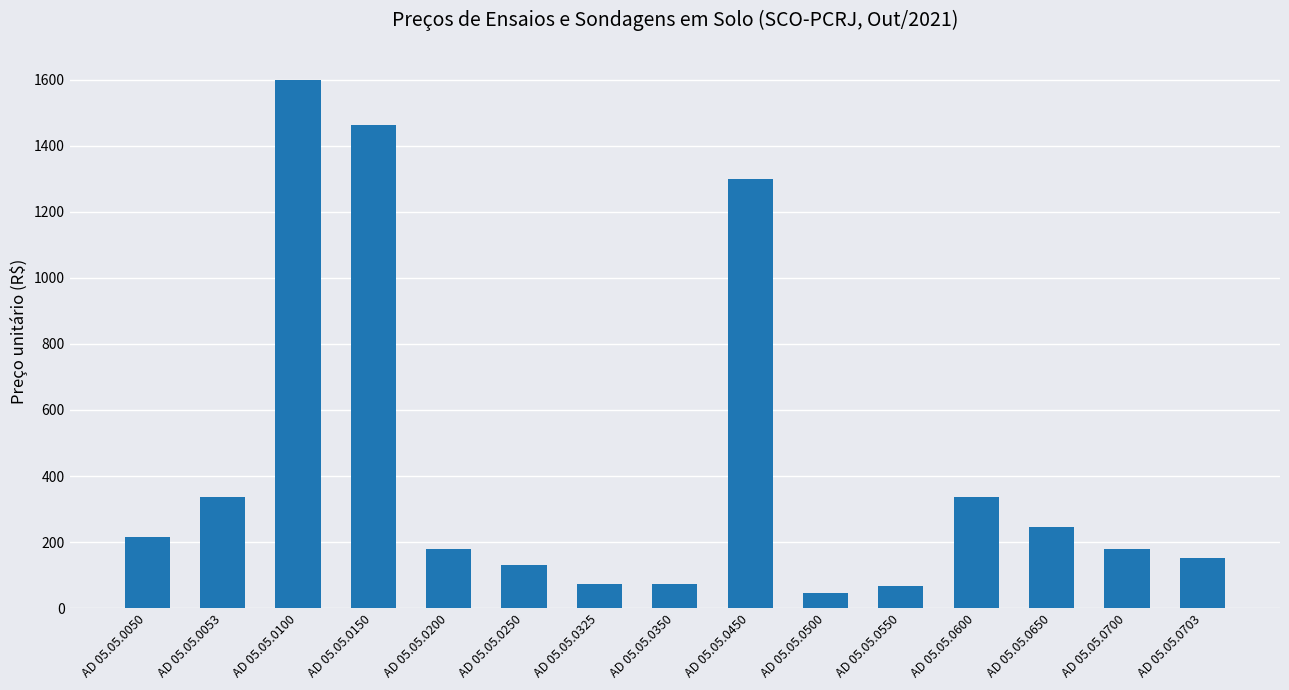

Does the chart contain any negative values?

No